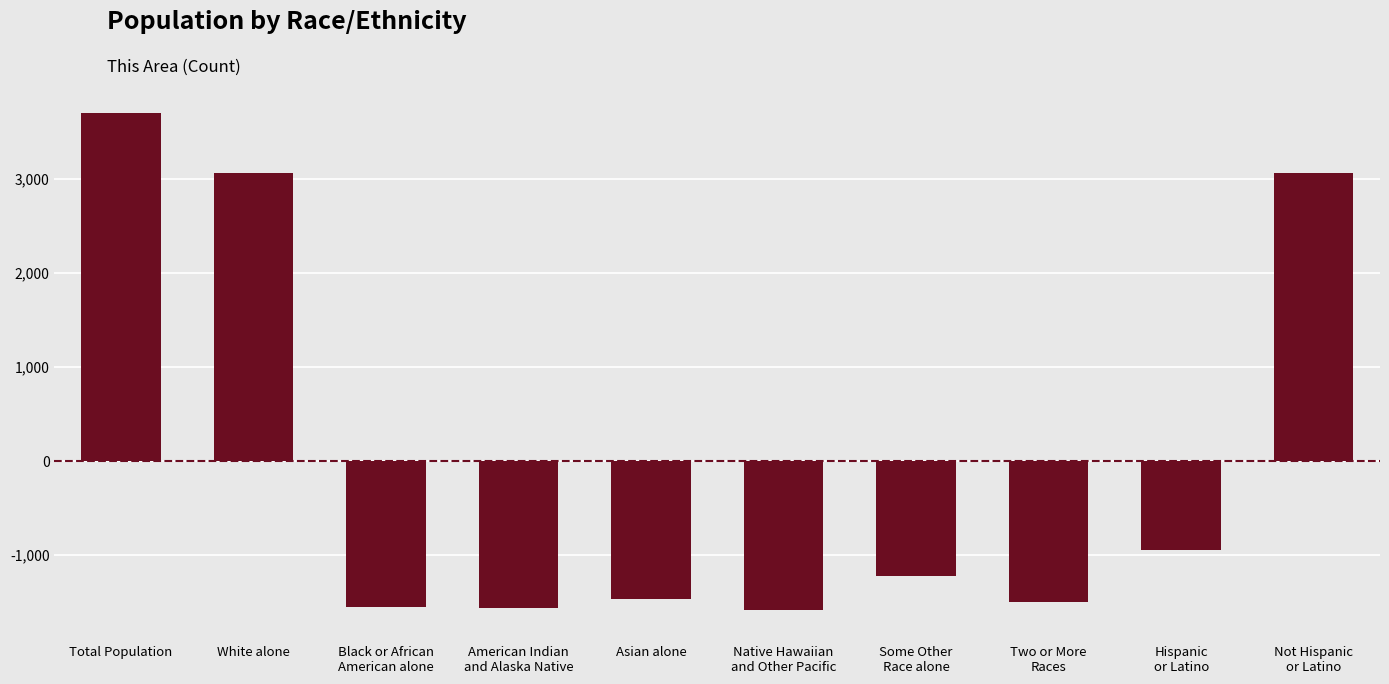

The value at American Indian
and Alaska Native is -2759.8. True or false?

False